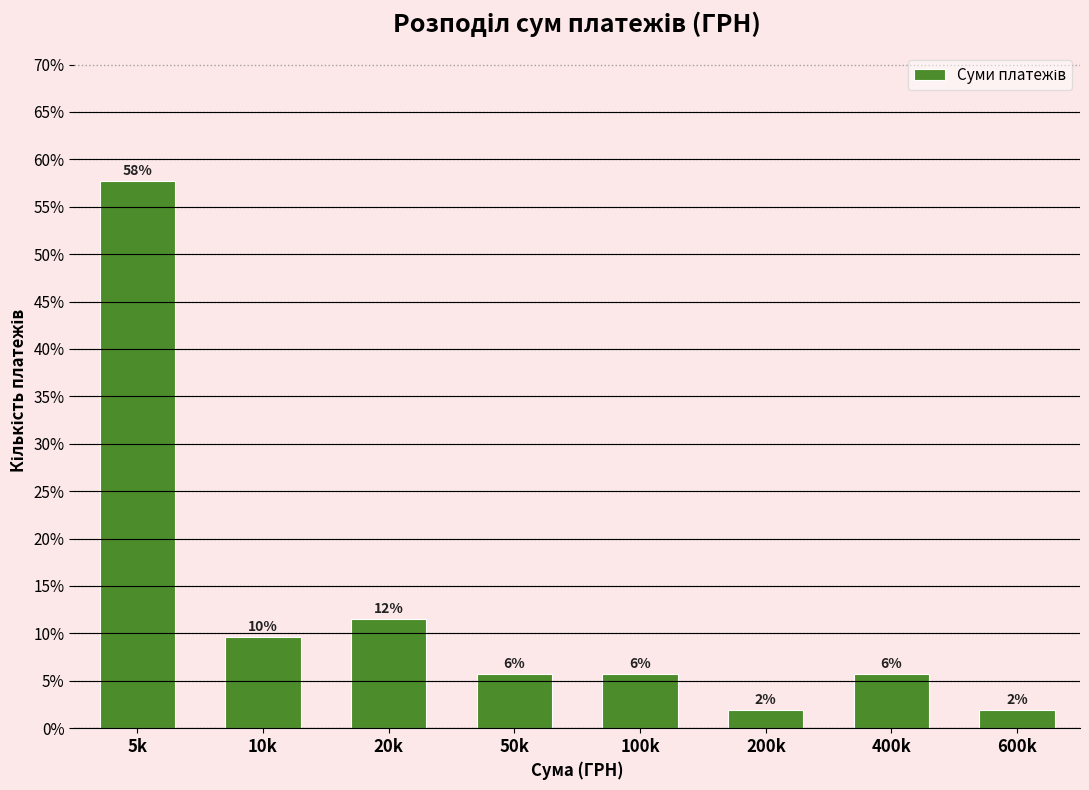

How many bars are there in total?

8